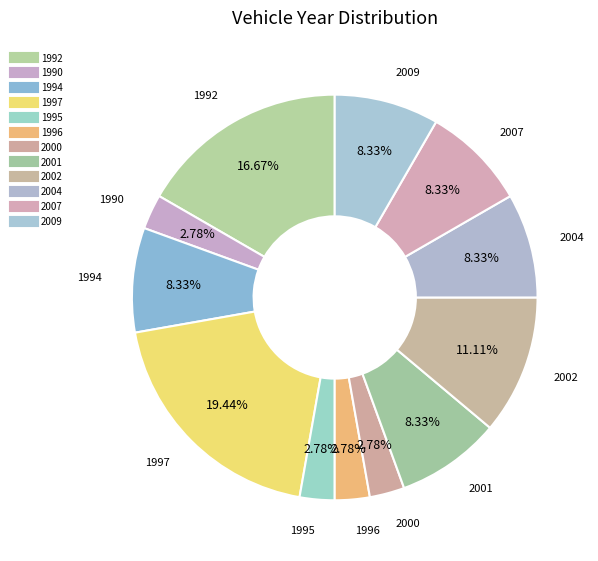

How many segments does this pie chart have?

12